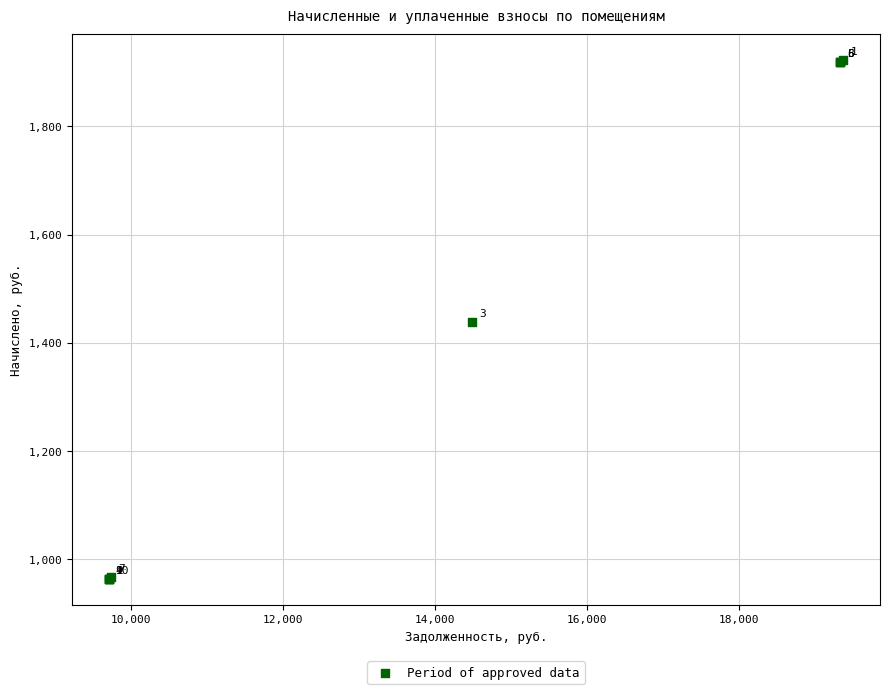

What Y value in the scatter plot is closest to 1443?

1438.0